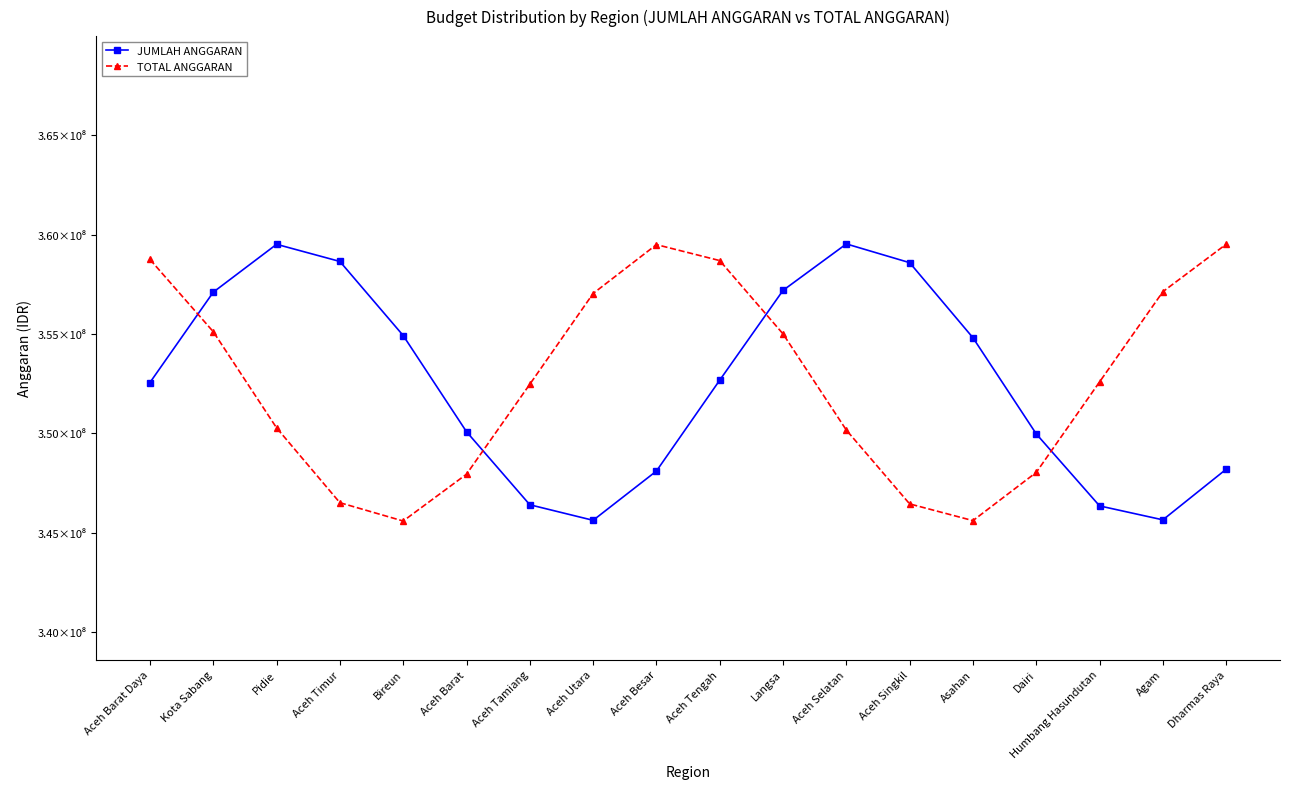

Does the chart have visible grid lines?

No